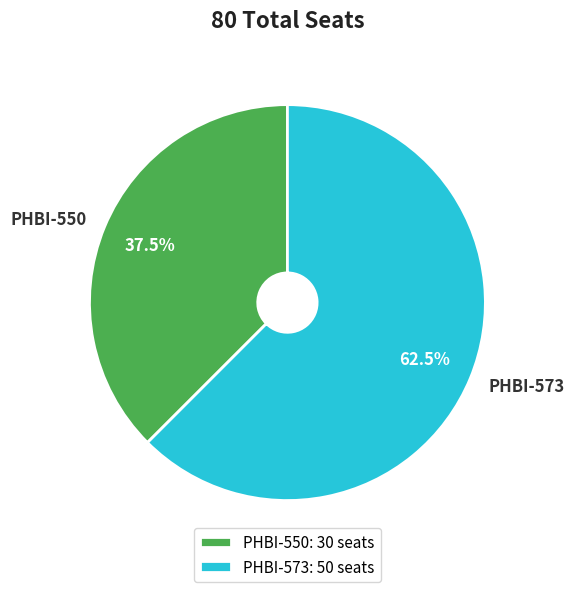

To the nearest percent, what is the combined percentage of PHBI-573 and PHBI-550?

100%